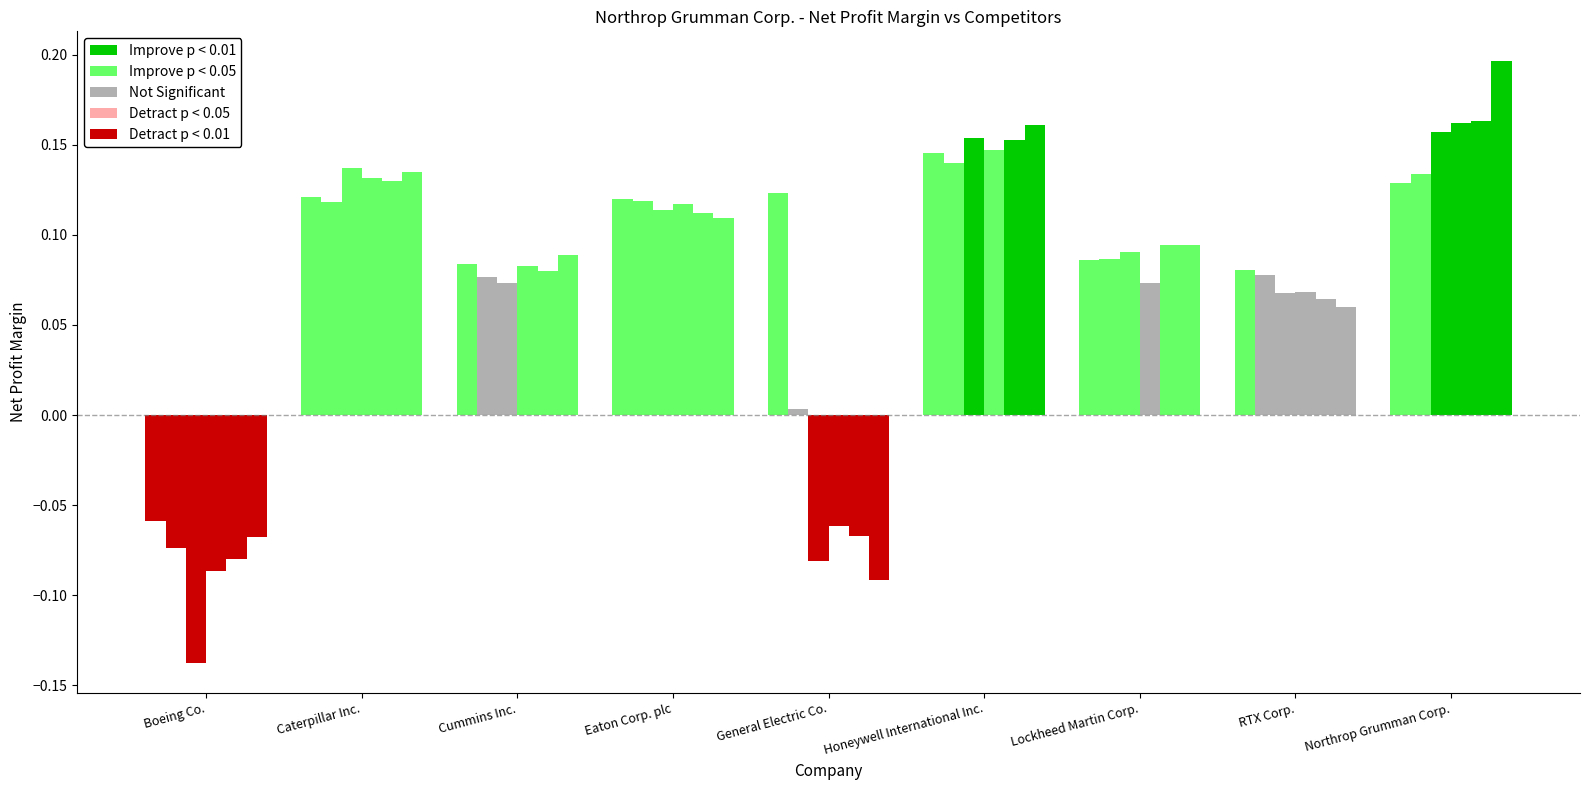

Is it true that 2021-12-31 equals 0.2 at Cummins Inc.?

False